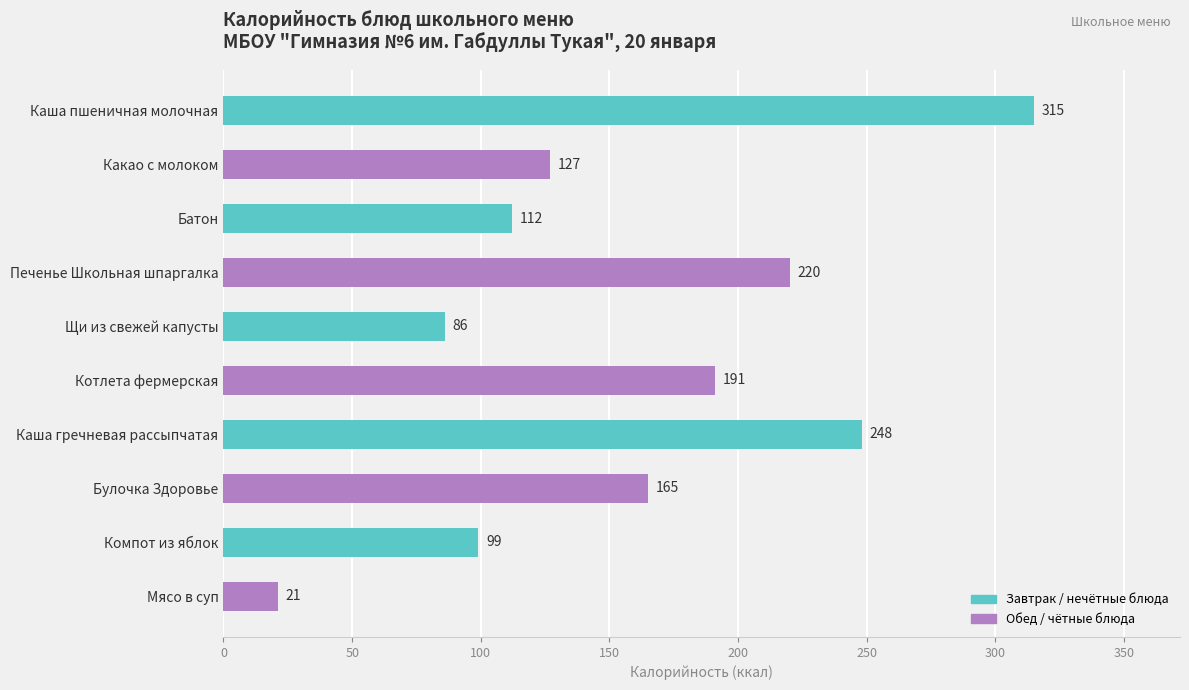

Rank the categories by value from lowest to highest.

Мясо в суп, Щи из свежей капусты, Компот из яблок, Батон, Какао с молоком, Булочка Здоровье, Котлета фермерская, Печенье Школьная шпаргалка, Каша гречневая рассыпчатая, Каша пшеничная молочная